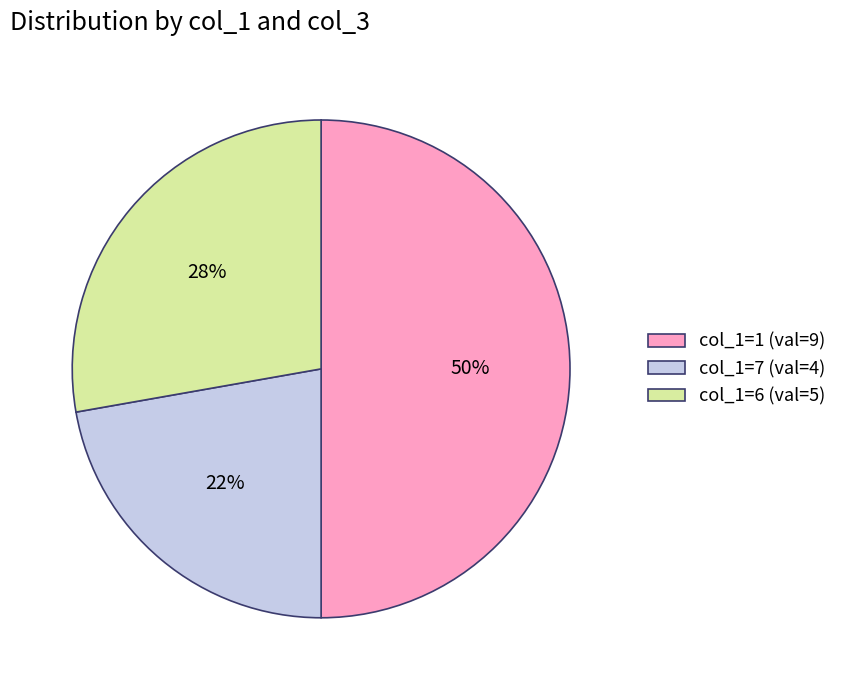

Combined, do col_1=6 (val=5) and col_1=1 (val=9) account for over 50%?

Yes